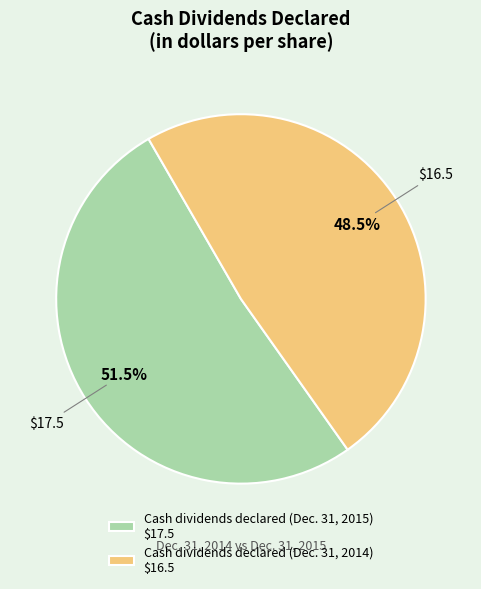

Rank the categories by value from highest to lowest.

Cash dividends declared (Dec. 31, 2015), Cash dividends declared (Dec. 31, 2014)